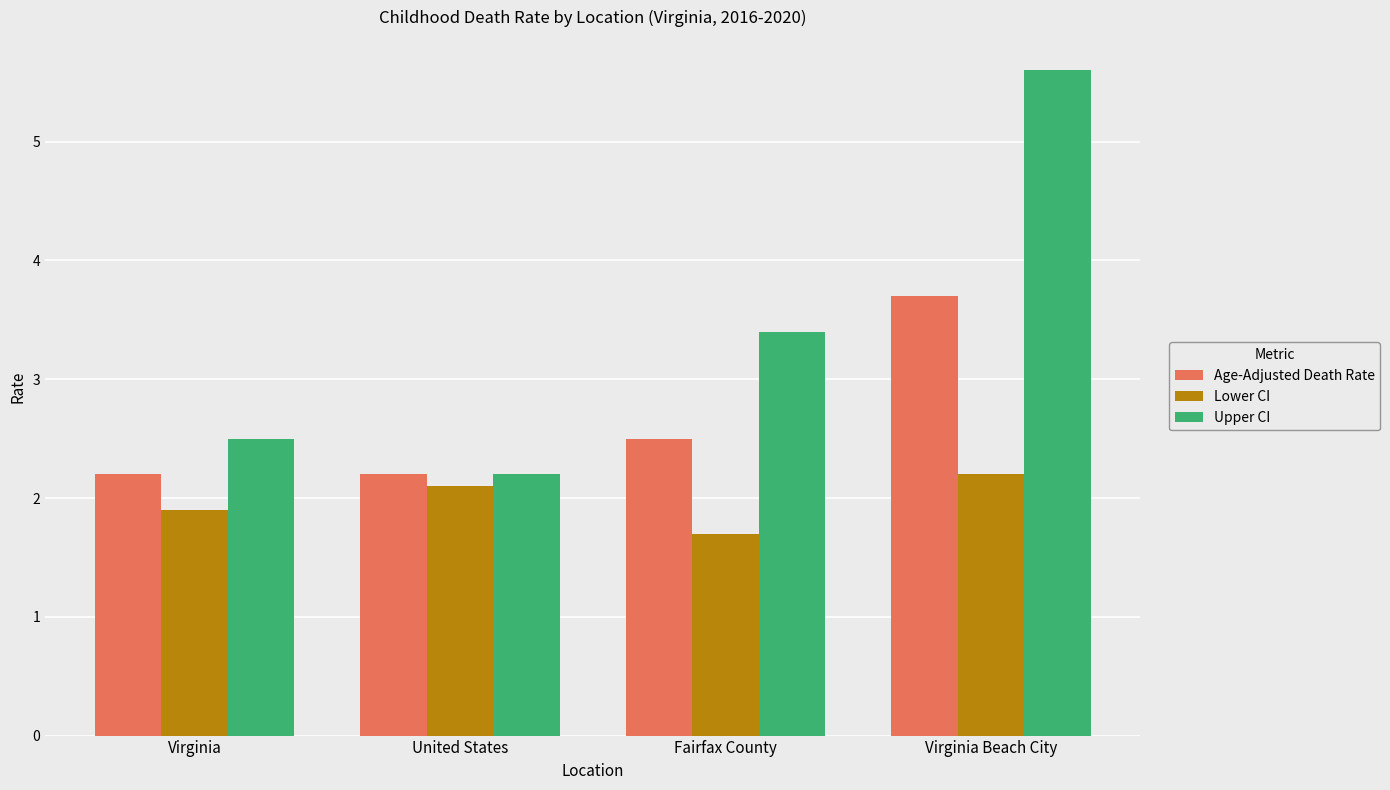

Which category has the lowest value in the Lower CI series?

Fairfax County